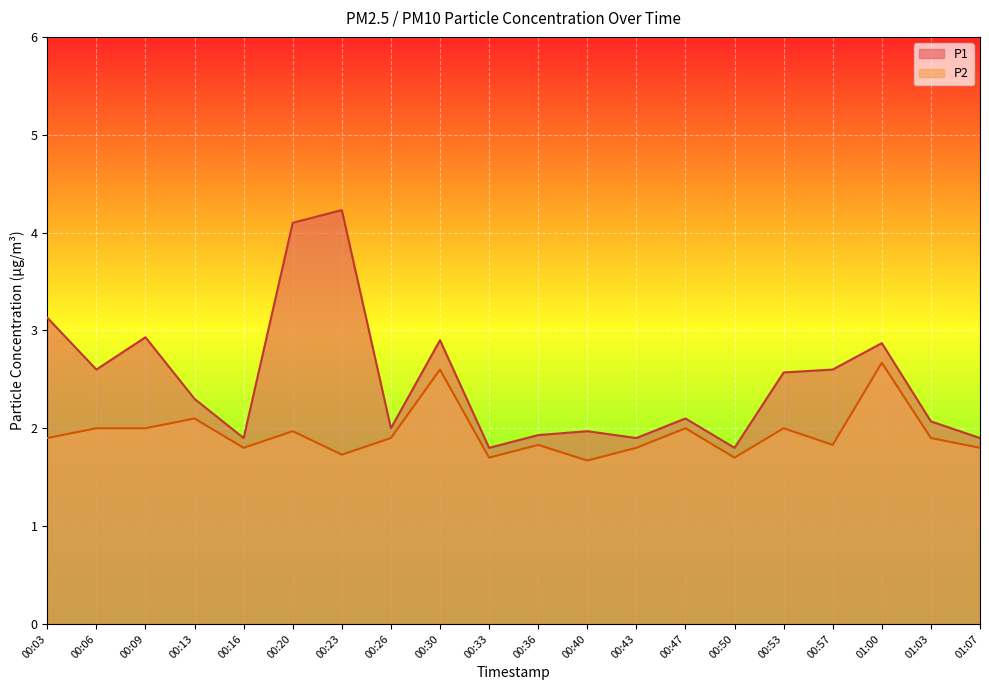

How many lines are shown in the chart?

2